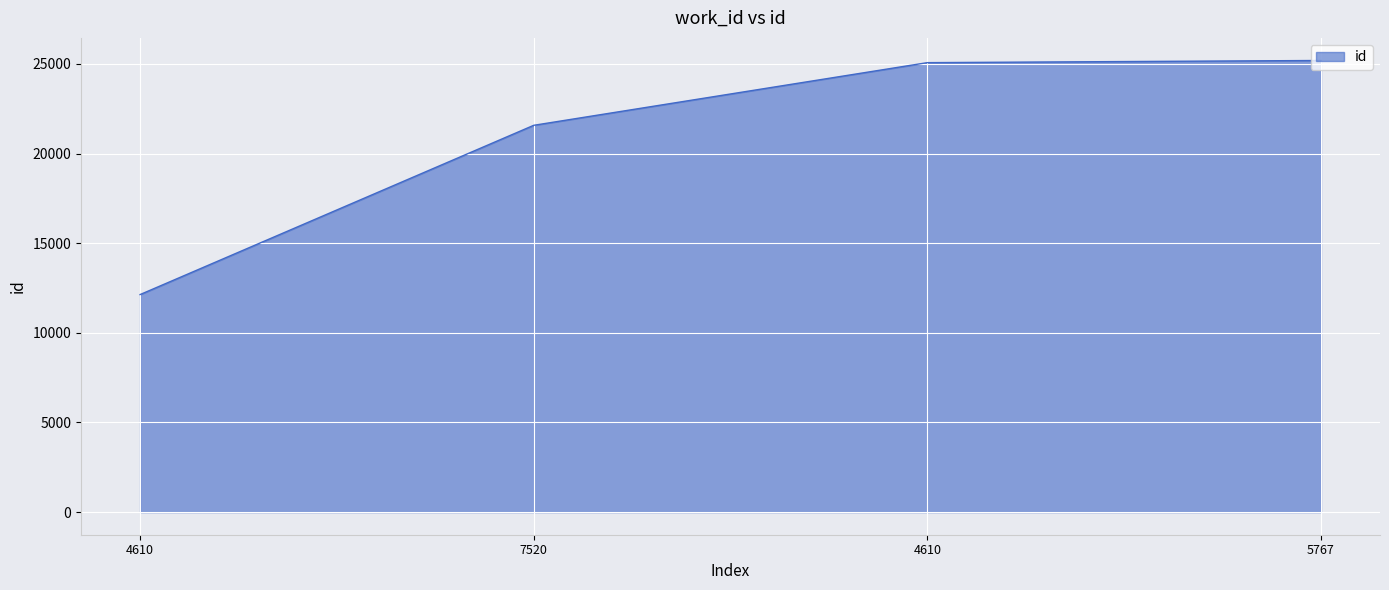

Is it true that the value at 4610 is 40844?

False